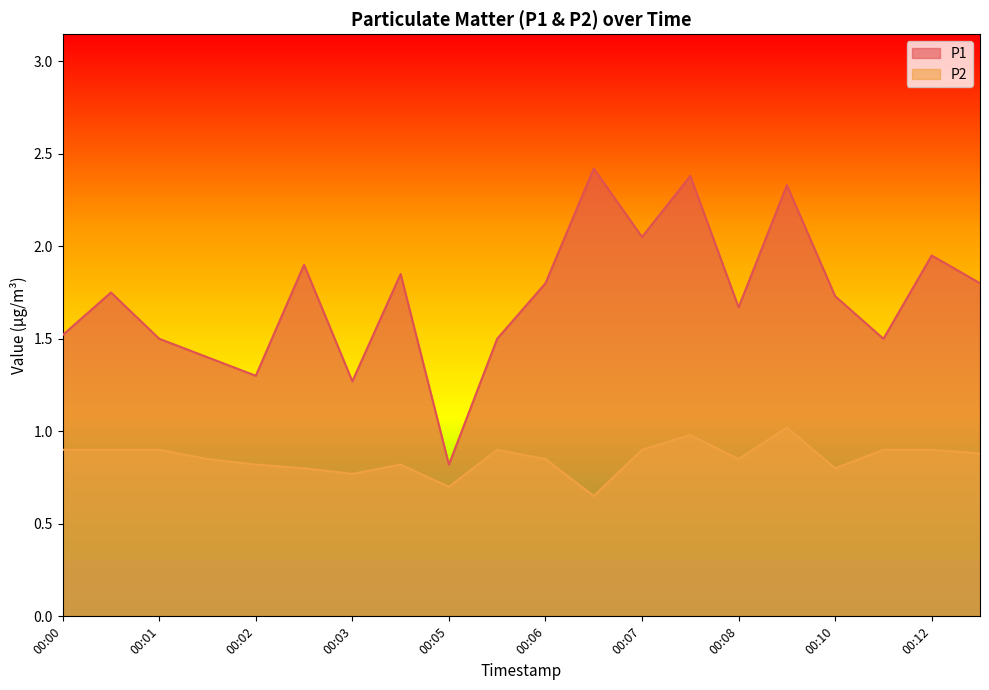

List the series in order of their peak value, lowest first.

P2, P1